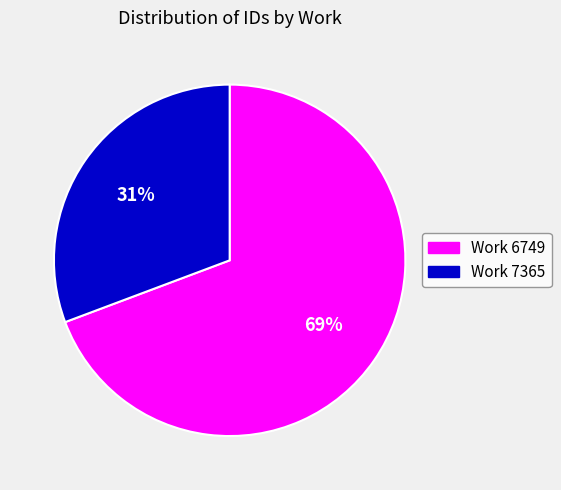

Is the sum of Work 6749 and Work 7365 greater than half?

Yes